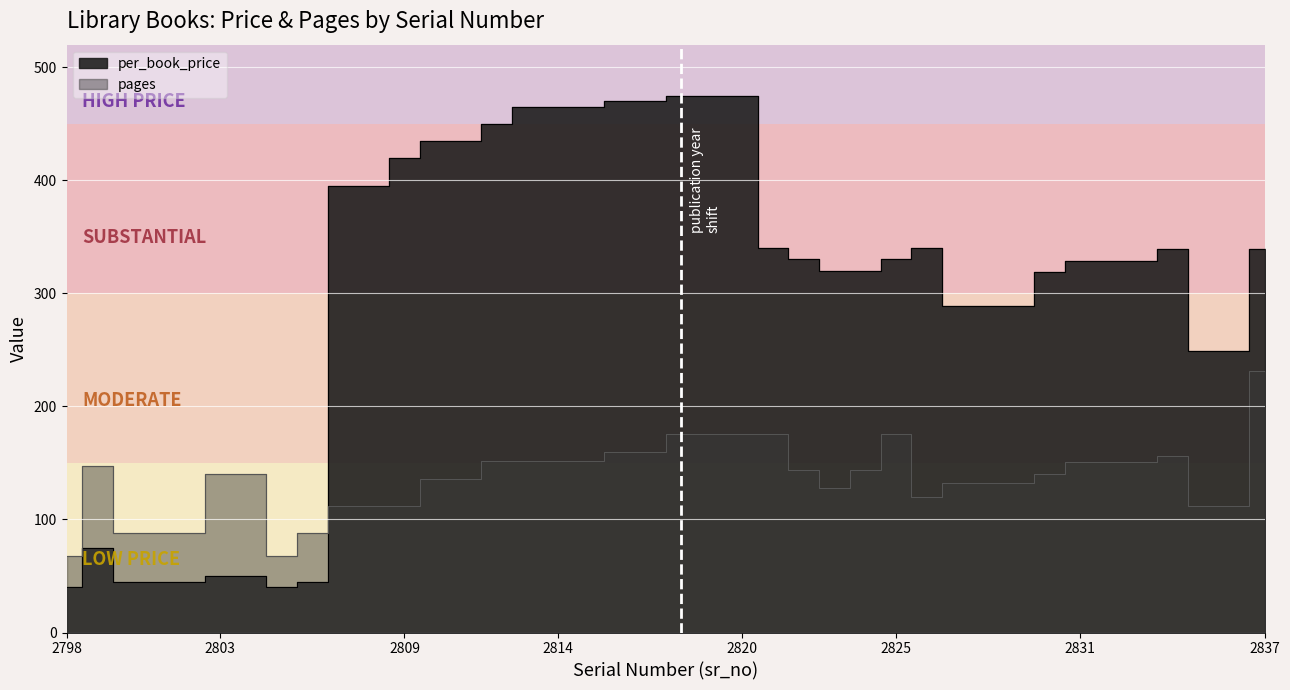

Which has a higher value, 2826 or 2825?

2826